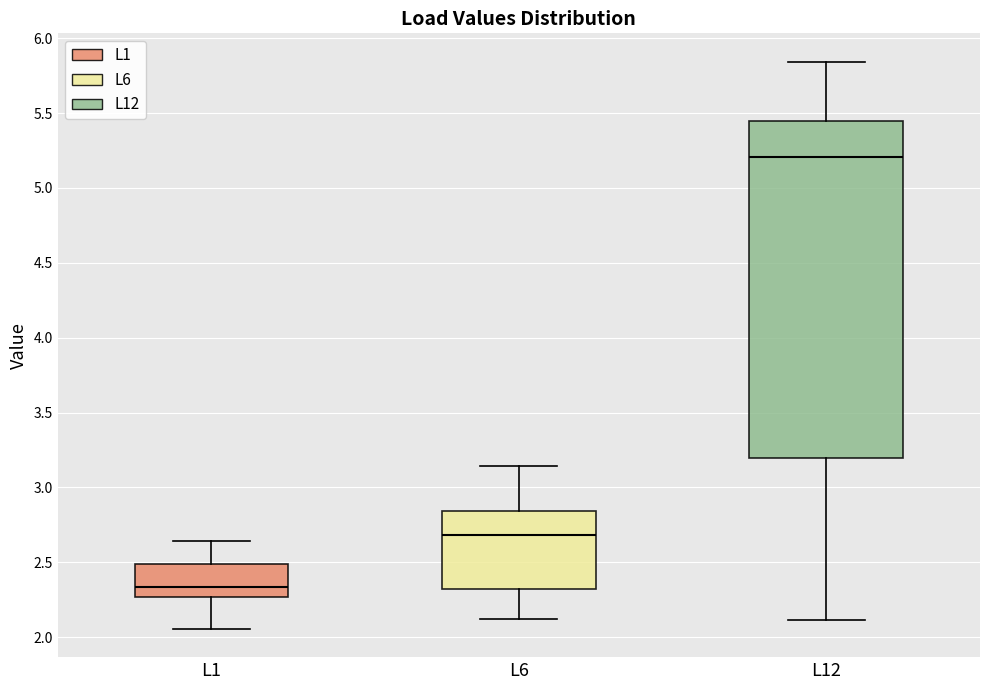

Reading left to right, read every box against the y-axis: the position of its median line, the range the box covers, and the ends of its whiskers. The values are not printed on the chart, so give them approximately, as read against the axis.

L1: median 2.35, box 2.25 to 2.50, whiskers 2.05 to 2.65
L6: median 2.70, box 2.30 to 2.85, whiskers 2.10 to 3.15
L12: median 5.20, box 3.20 to 5.45, whiskers 2.10 to 5.85